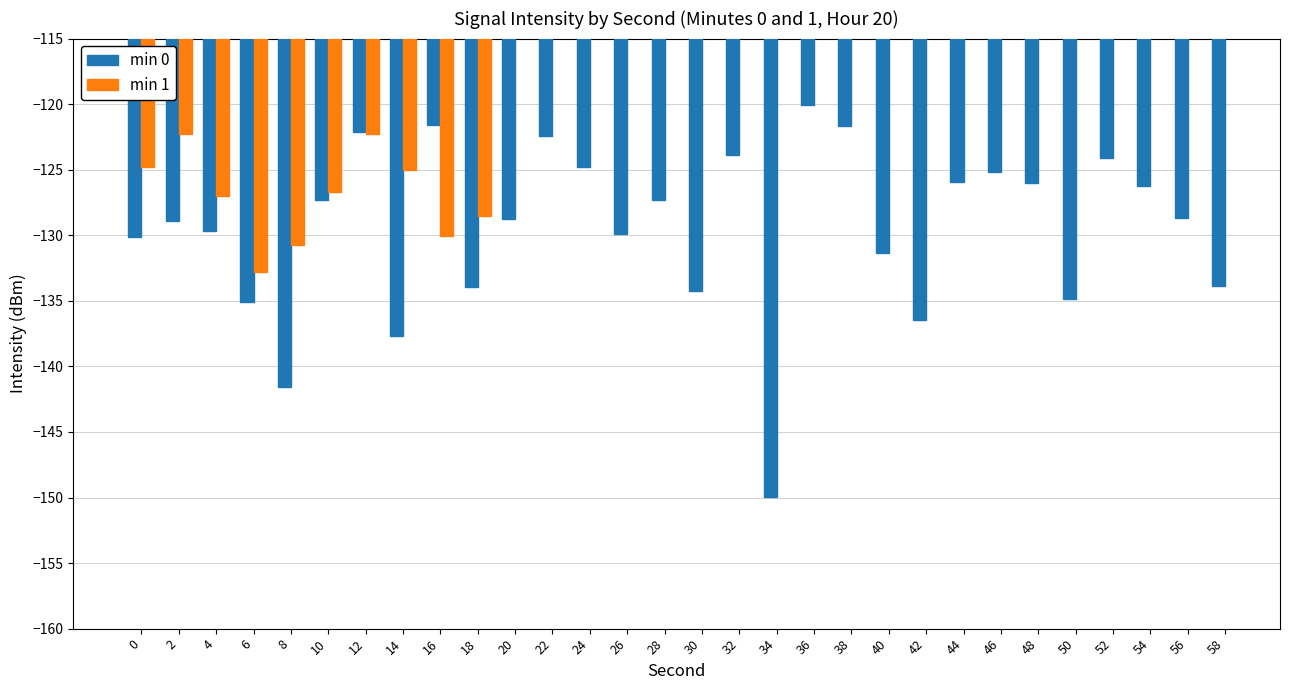

The value of min 0 at 18 is -134.0. True or false?

True